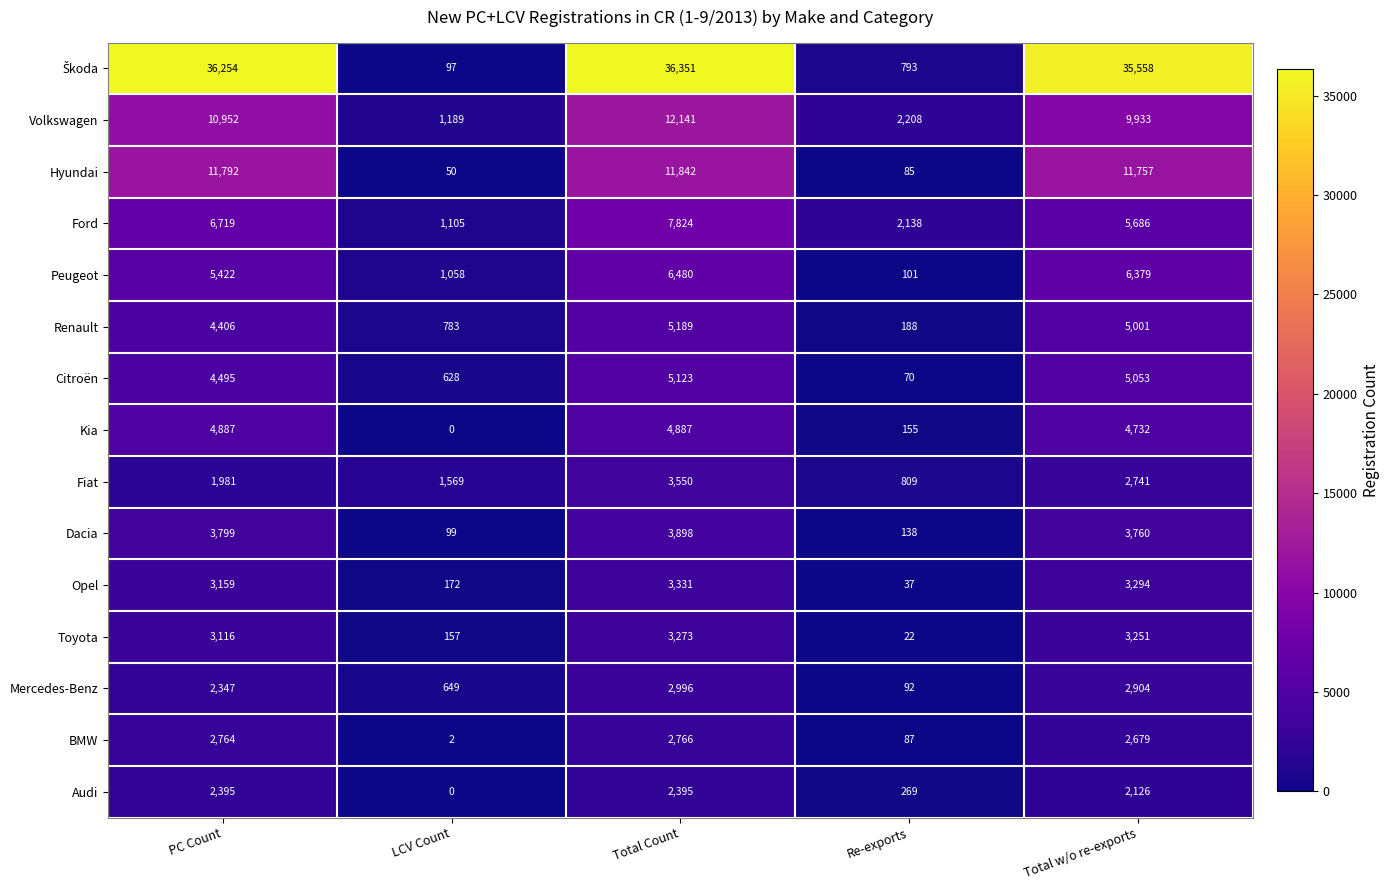

Is it true that Renault equals 83 at Re-exports?

False